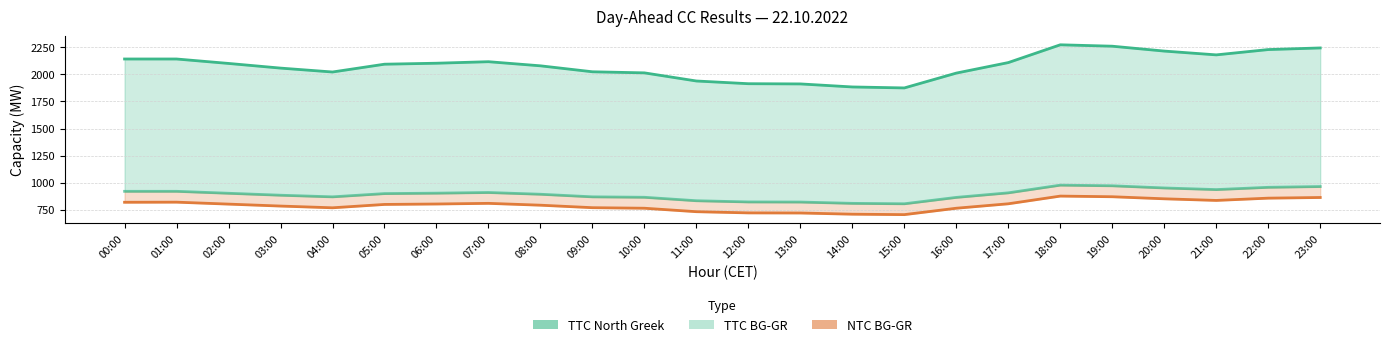

What is the difference between the maximum and minimum values in the TTC BG-GR series?

172